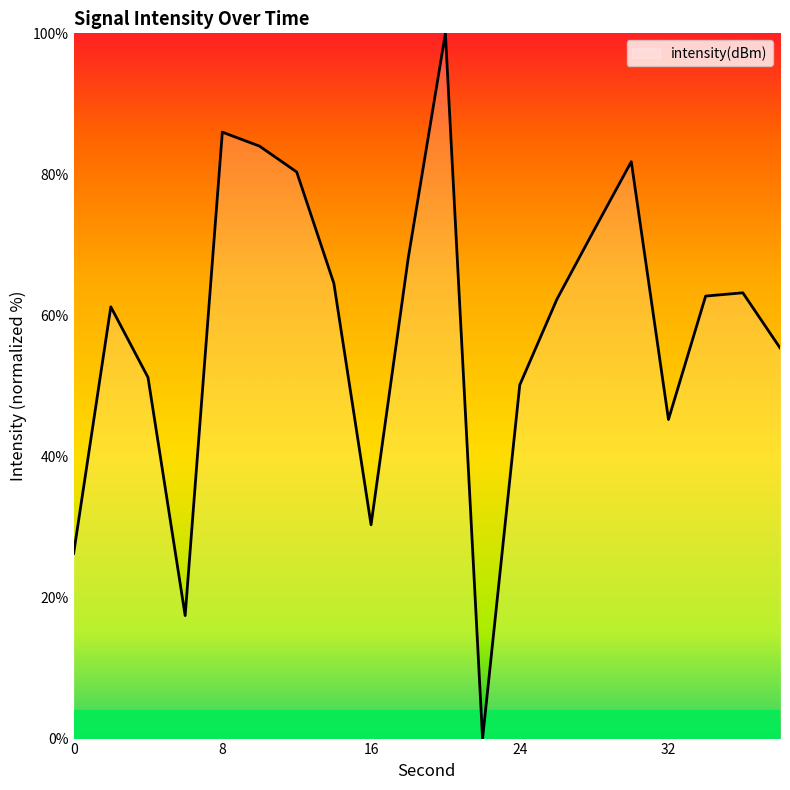

What is the difference between the maximum and minimum values?

100.0